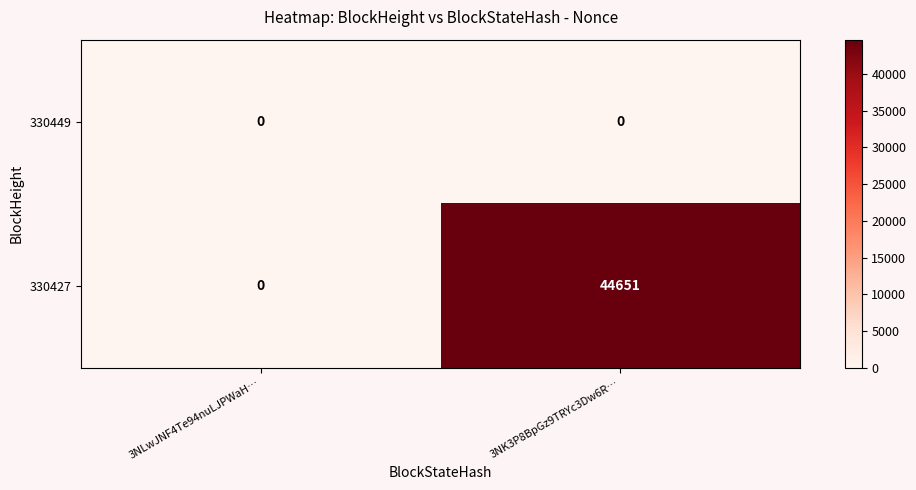

List the series in order of their peak value, highest first.

330427, 330449